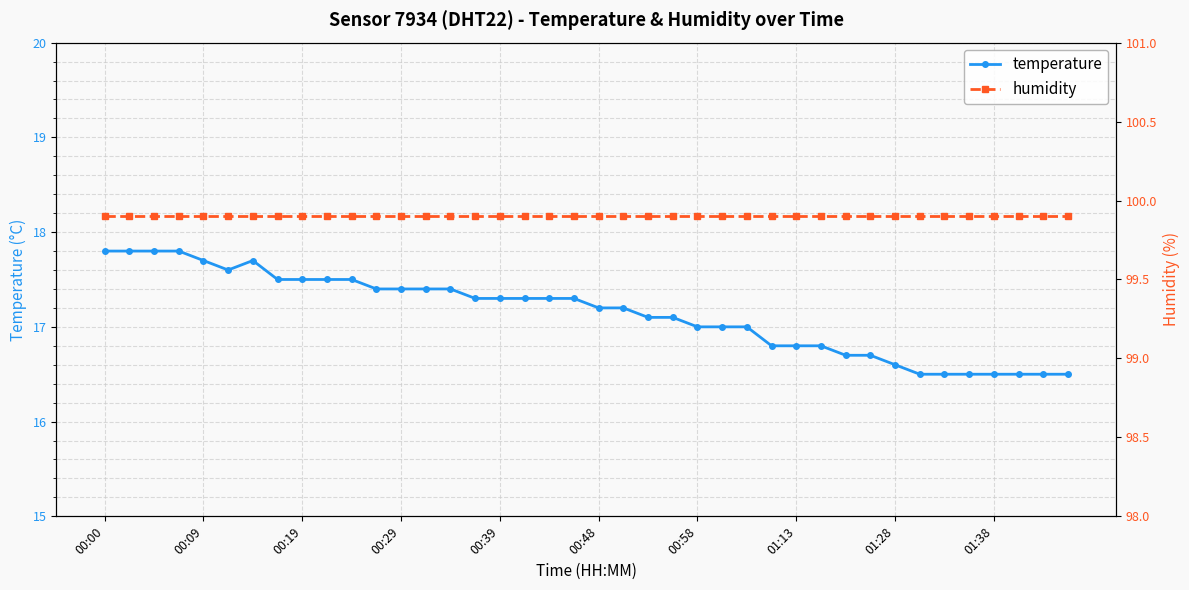

At which category is the sum across all series the highest?

00:00